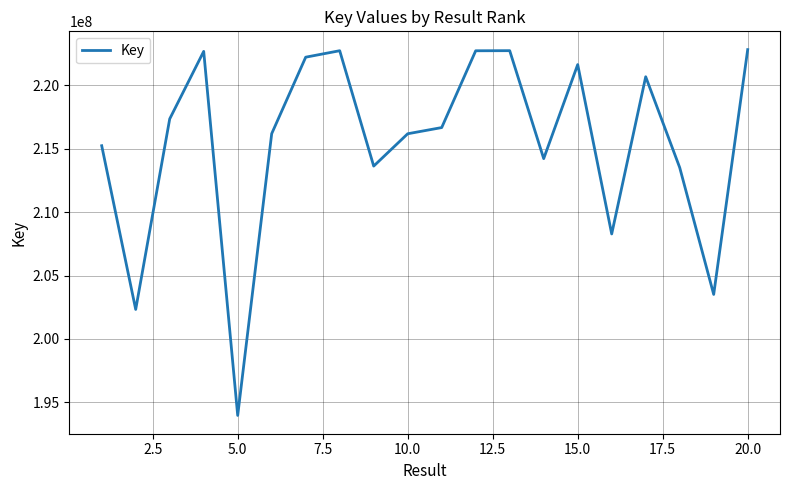

What is the minimum value shown in the chart?

193971616